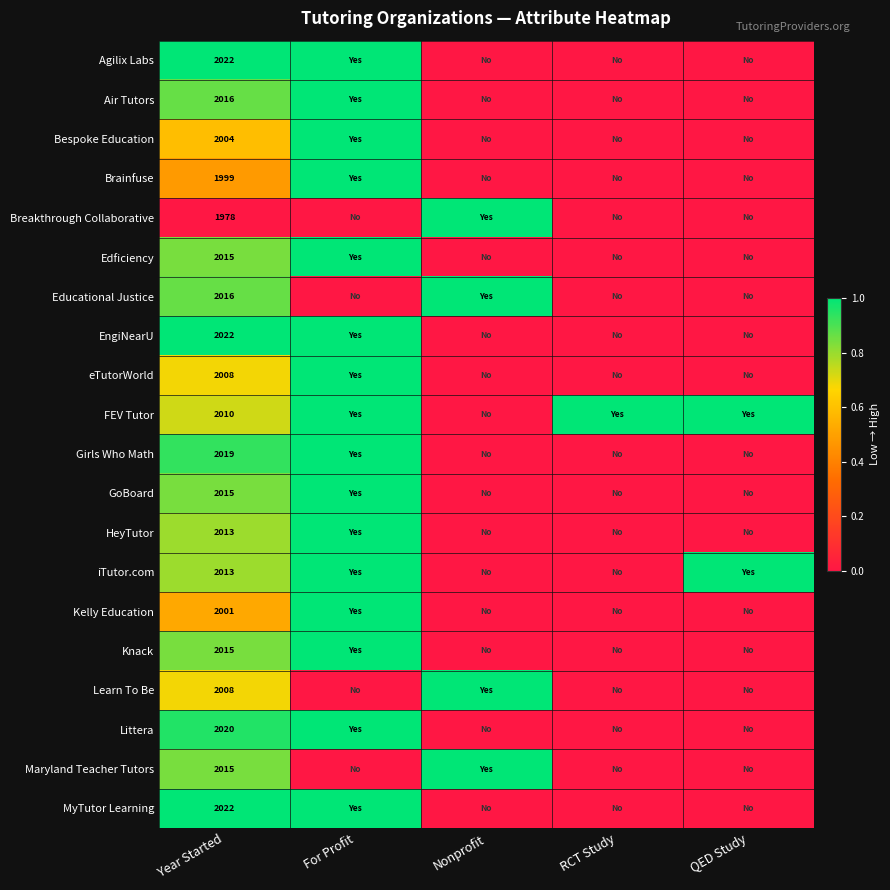

How many data points does each series have?

5